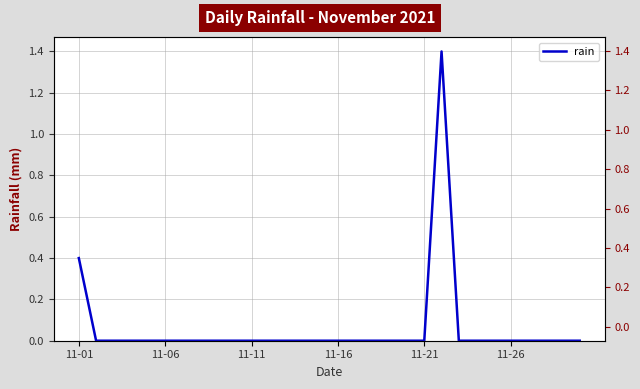

How many points are higher than both their immediate neighbors (excluding endpoints)?

1